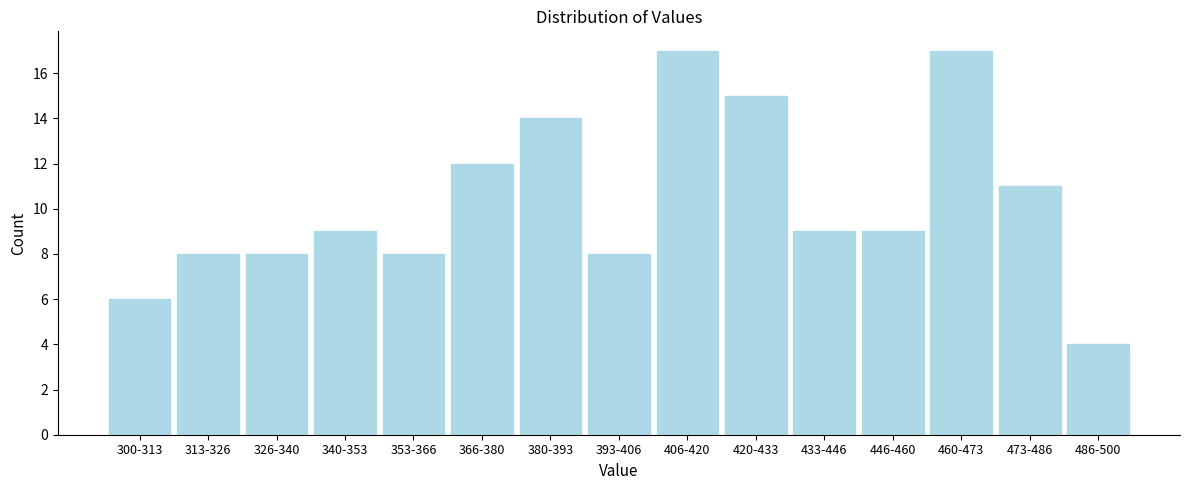

Reading right to left, transcribe all the data shown in this chart.

486-500=4	473-486=11	460-473=17	446-460=9	433-446=9	420-433=15	406-420=17	393-406=8	380-393=14	366-380=12	353-366=8	340-353=9	326-340=8	313-326=8	300-313=6